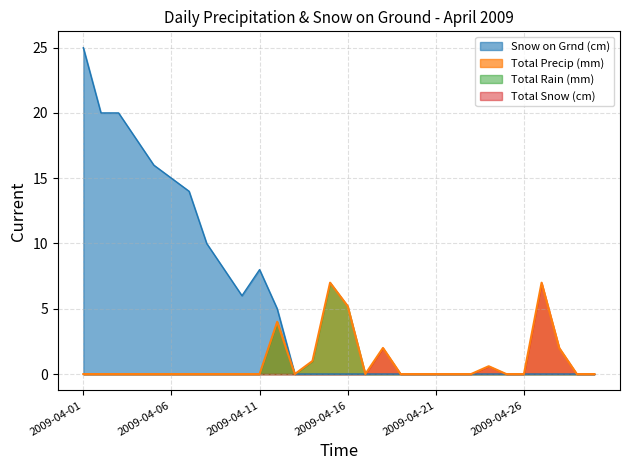

What is the value of the Total Precip (mm) point at the 12th from the left?

4.0